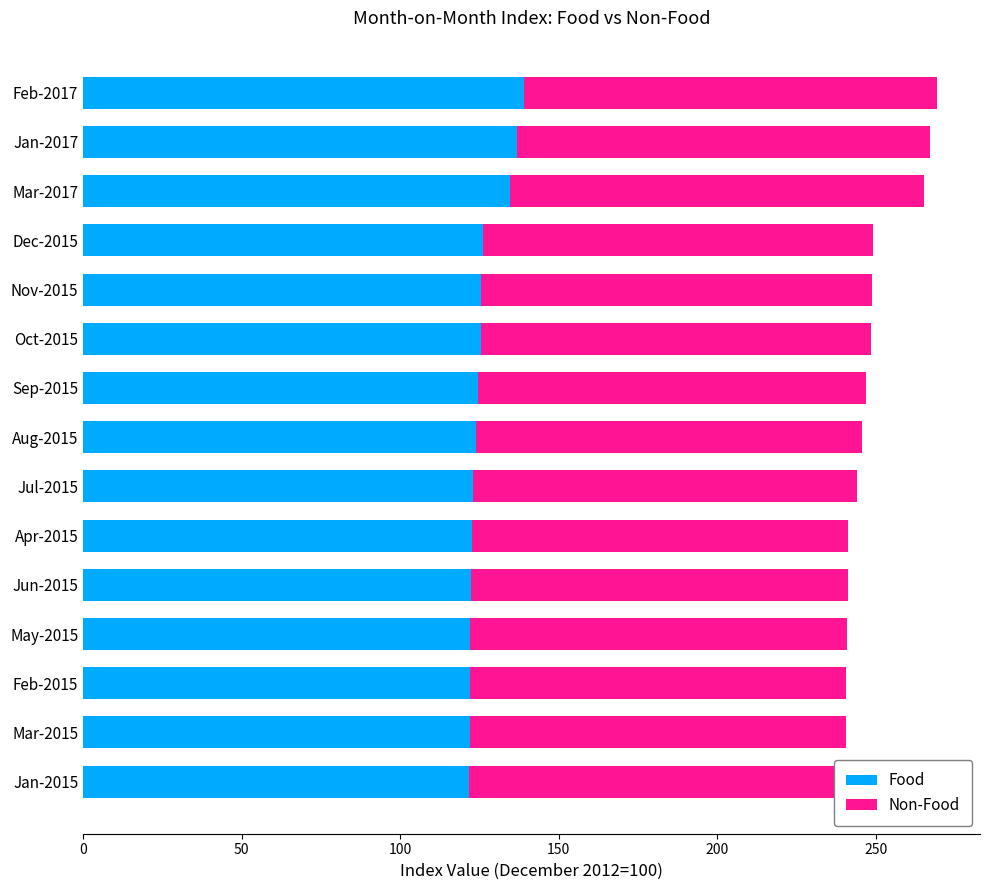

How many bars are there in total?

30